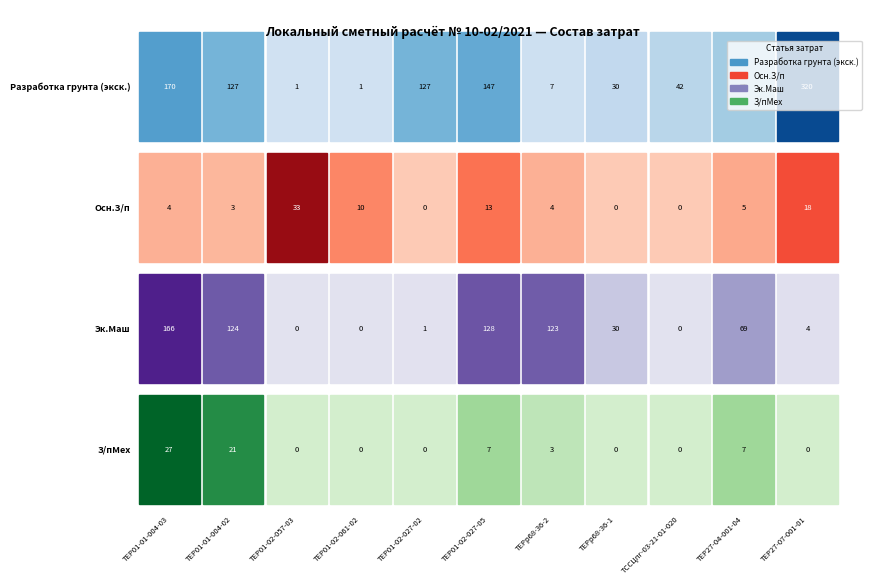

At which label does Разработка грунта (экск.) first exceed 75?

ТЕР01-01-004-03